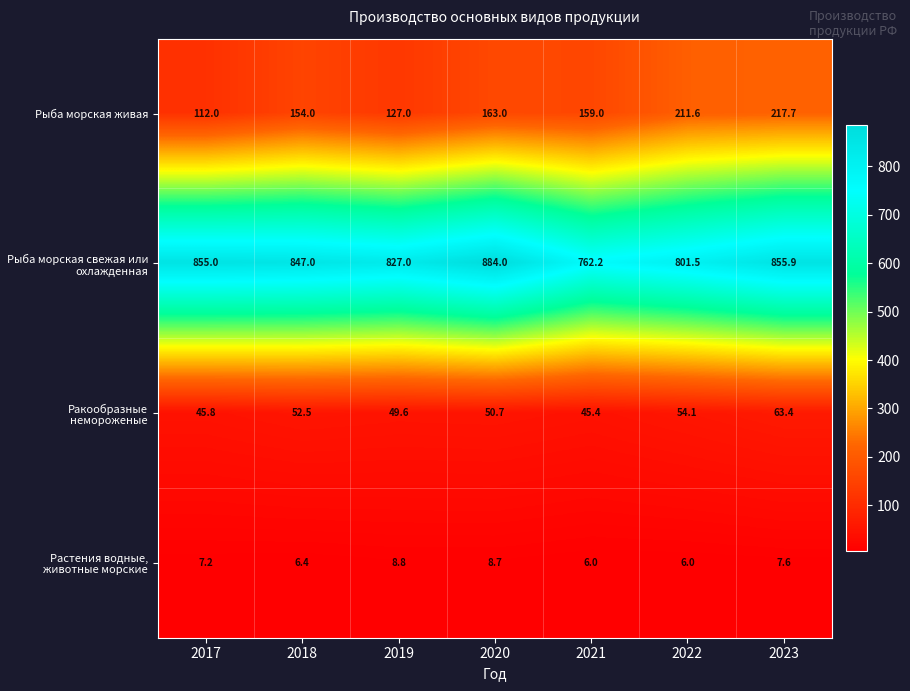

Is it true that Рыба морская живая equals 112.0 at 2017?

True